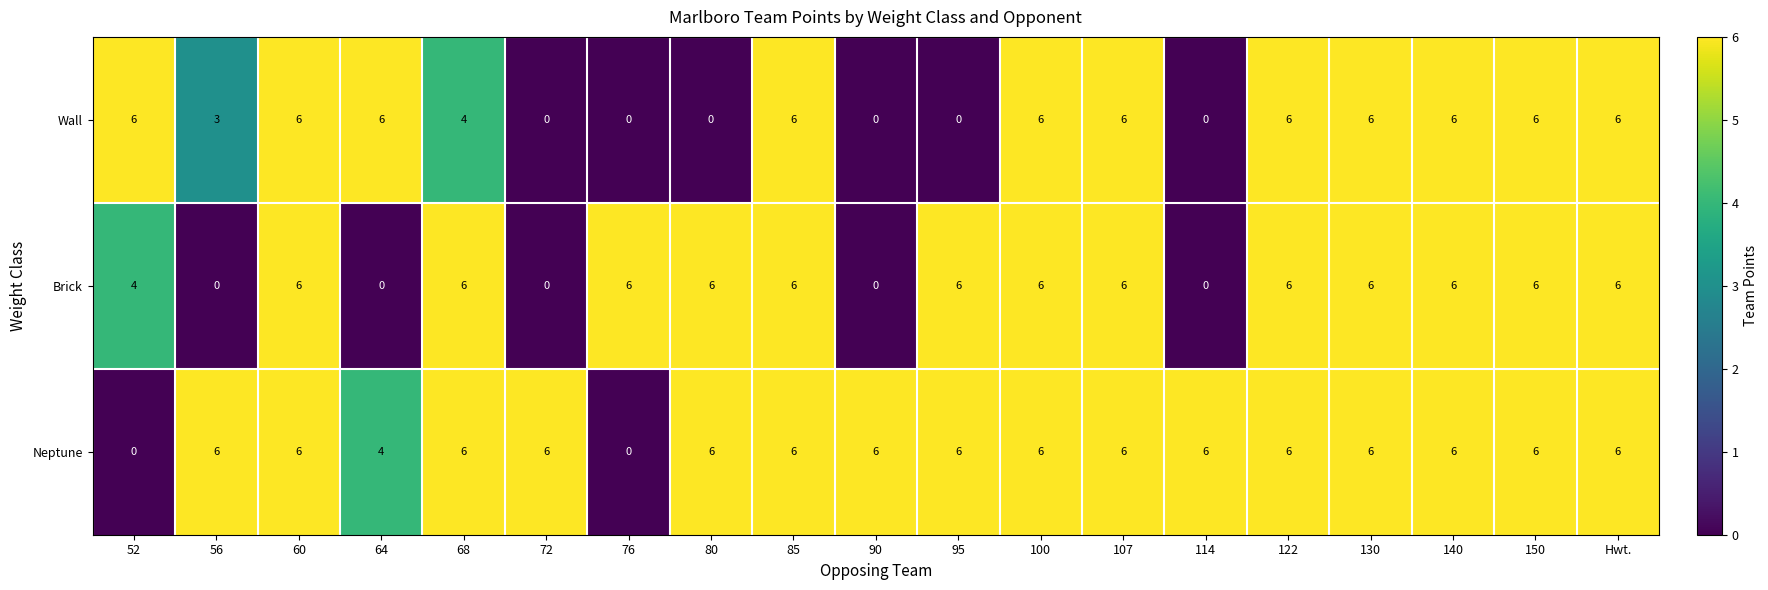

Rank the series by their average value, from highest to lowest.

Neptune, Brick, Wall